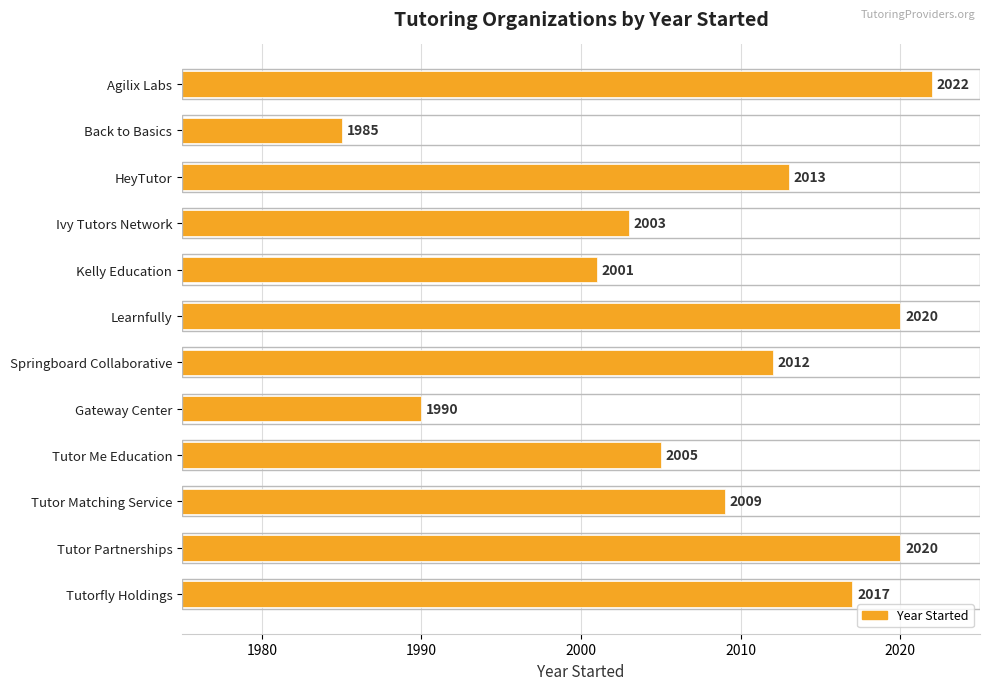

Approximately how many times larger is the value at Ivy Tutors Network compared to Learnfully?

1.0